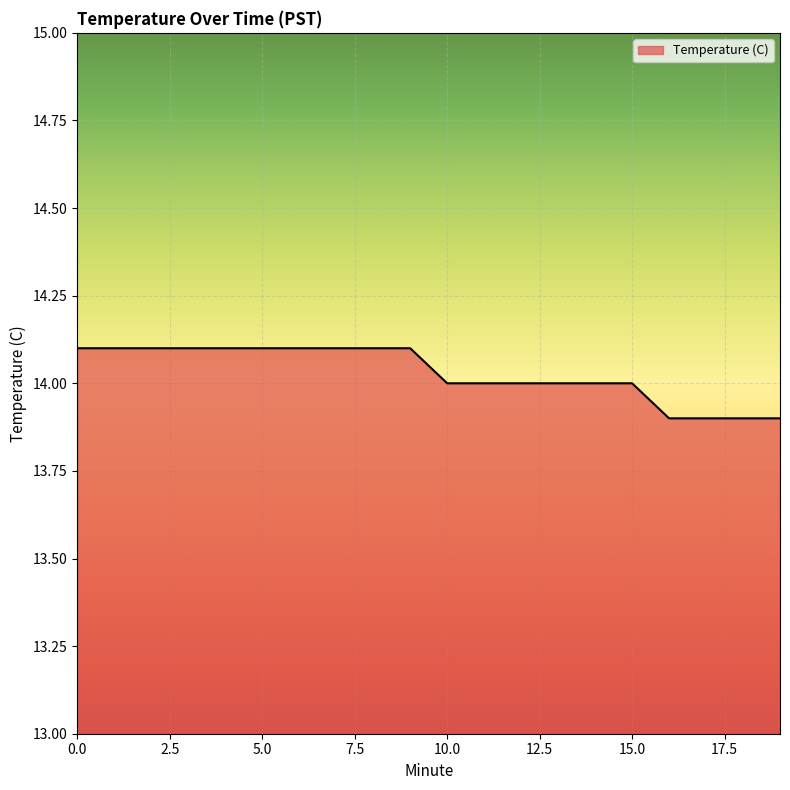

What is the maximum value shown in the chart?

14.1